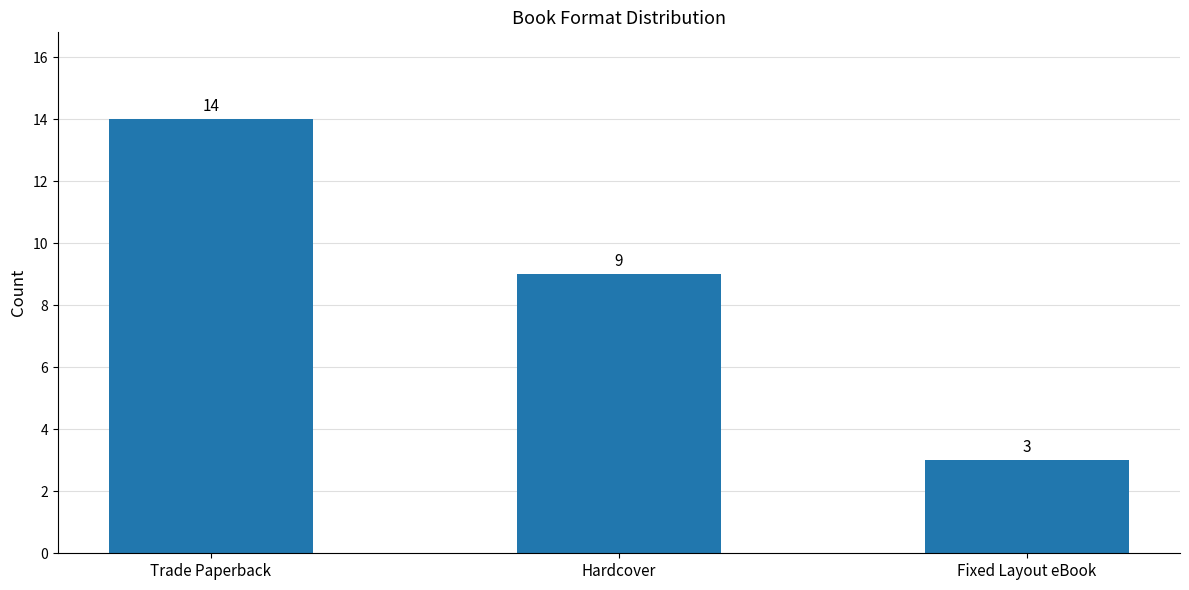

Reading right to left, transcribe all the data shown in this chart.

Fixed Layout eBook=3	Hardcover=9	Trade Paperback=14